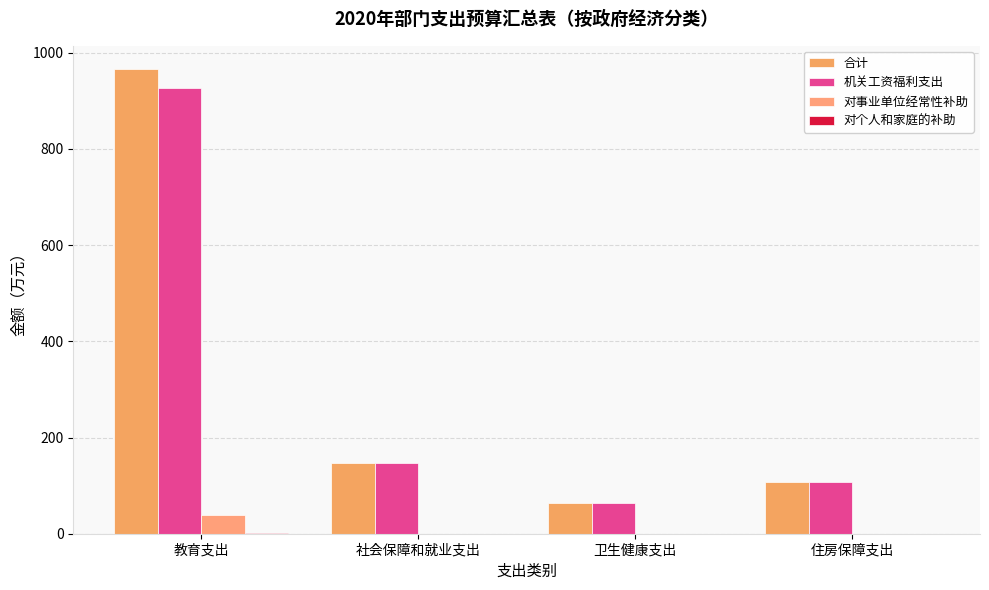

What is the average value of the 对事业单位经常性补助 series?

9.6